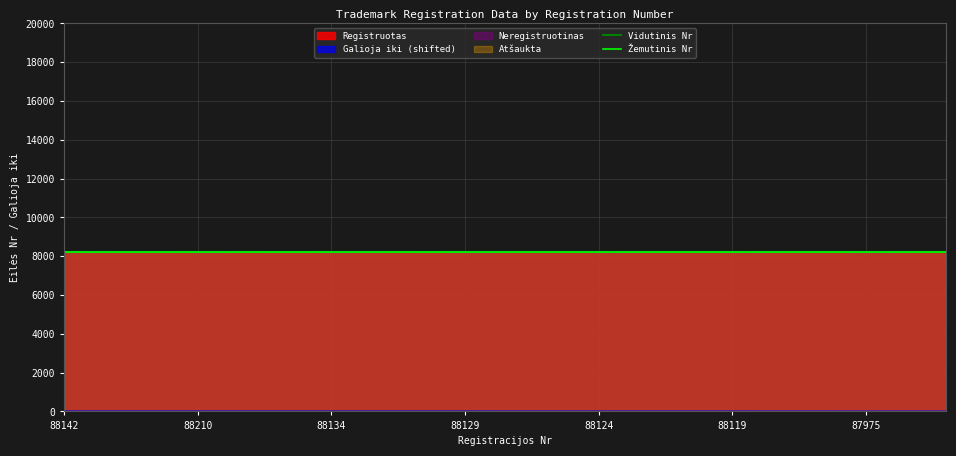

True or false: Žemutinis Nr has more than 2 interior local peaks.

False